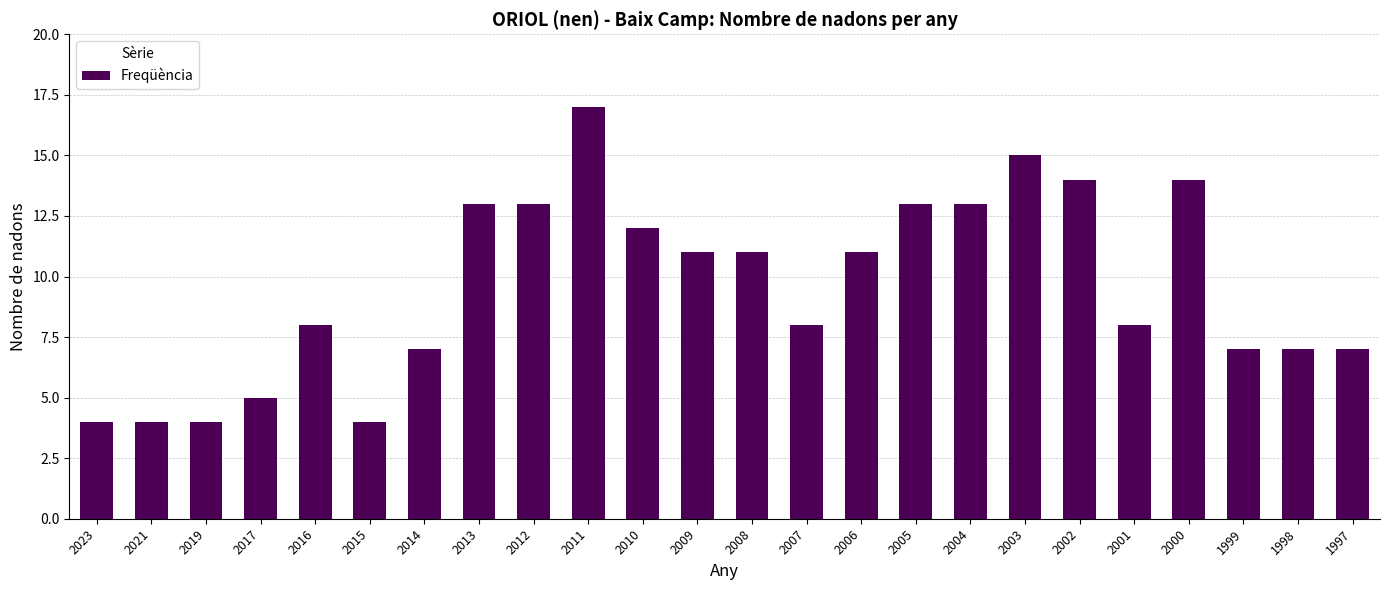

What is the ratio of the value at 2000 to the value at 1998?

2.0